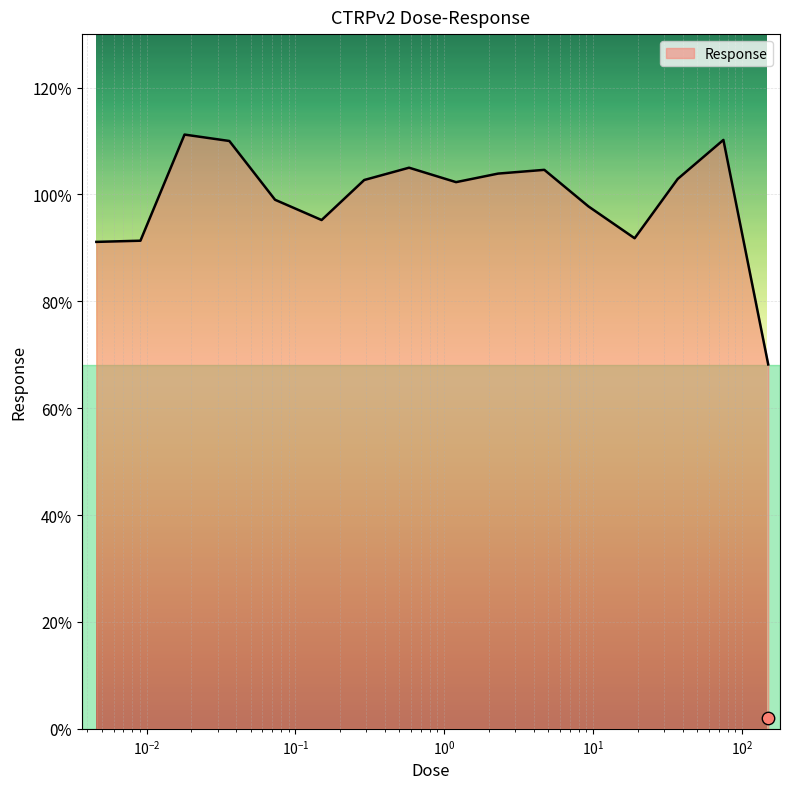

What is the change in value from 0.0046 to 0.58?

+13.9